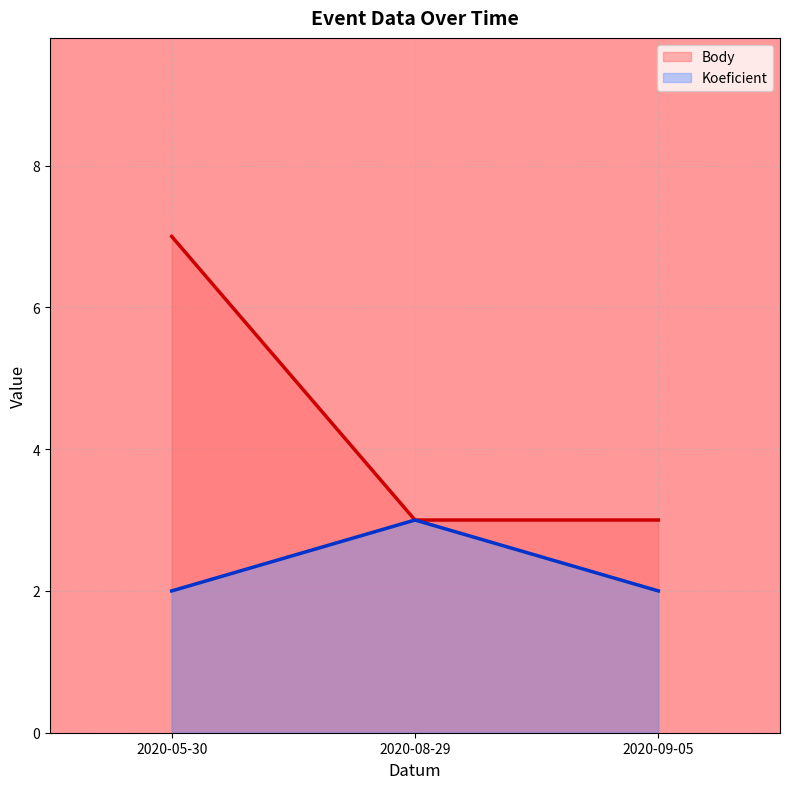

Rank the series by their maximum value, from lowest to highest.

Koeficient, Body